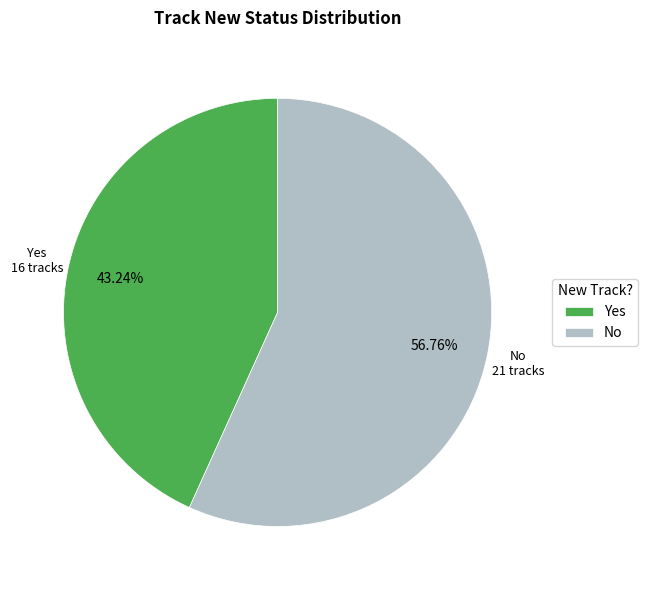

Combined, what portion of the pie is No and Yes?

100.0%